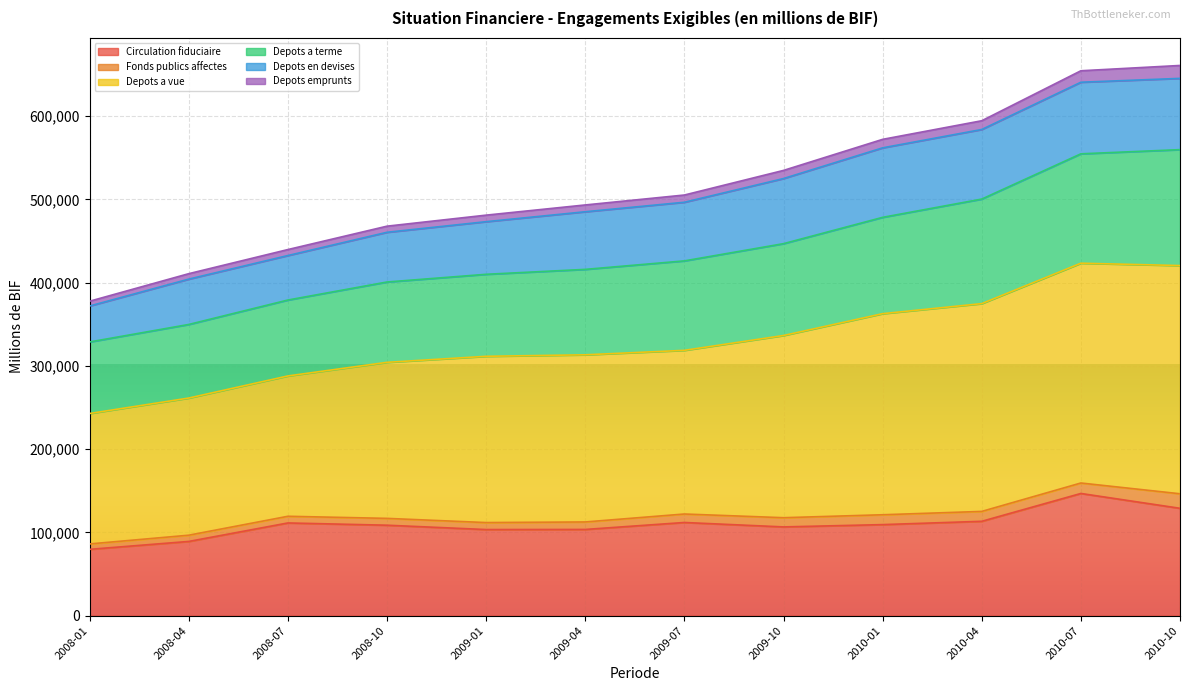

What is the highest value of the Circulation fiduciaire series?

146810.7